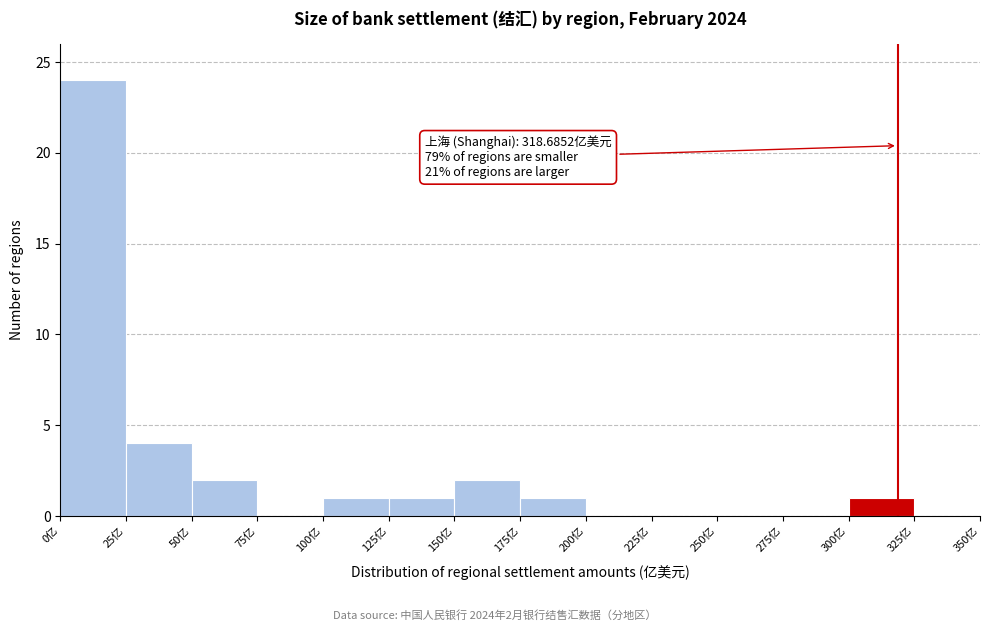

Which range on the x-axis has the tallest bar?

0 to 25